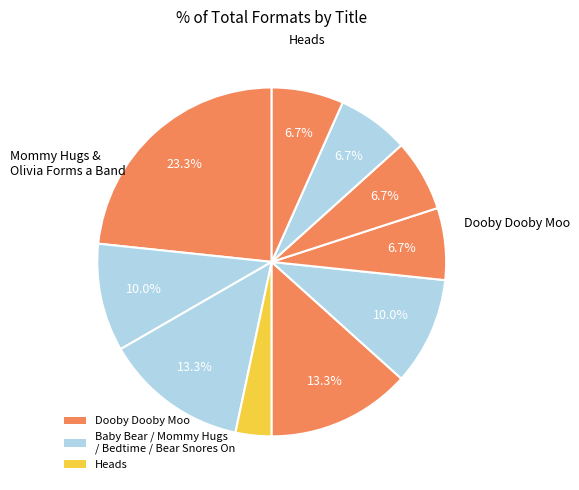

What is the smallest slice in the pie chart?

Heads